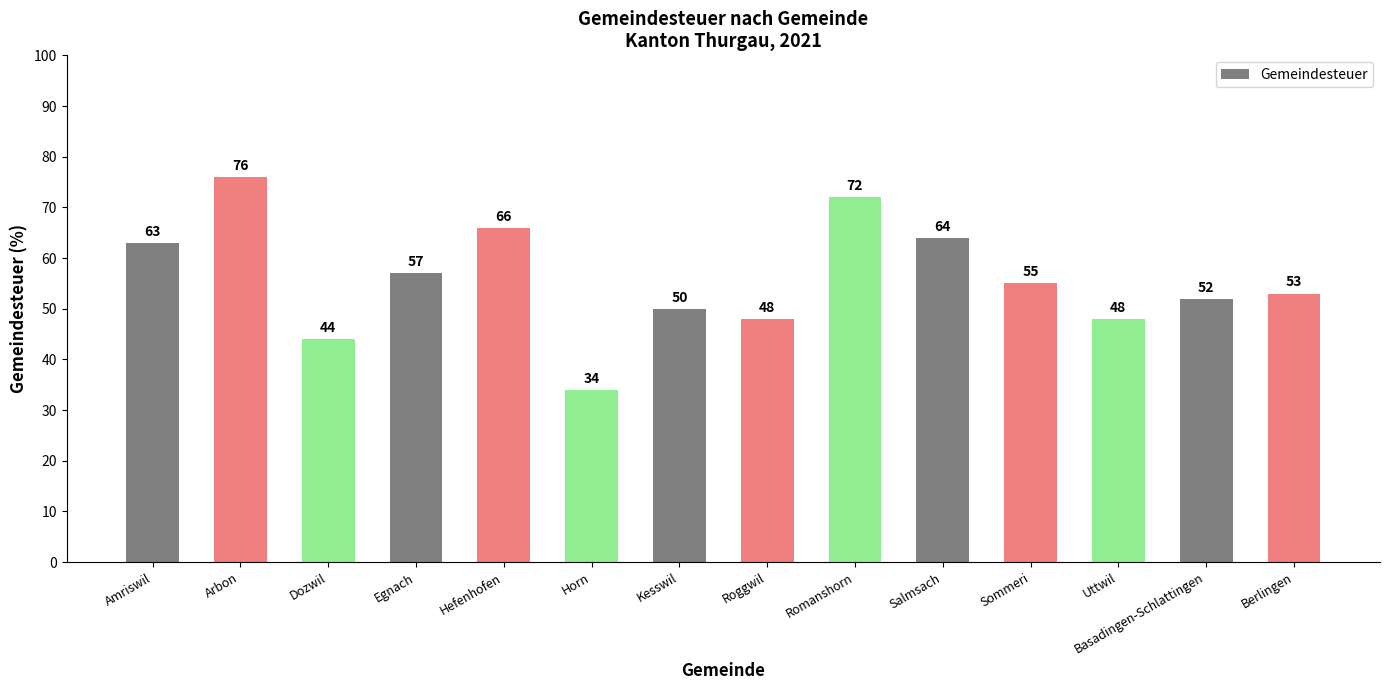

Reading left to right, transcribe all the data shown in this chart.

63	76	44	57	66	34	50	48	72	64	55	48	52	53